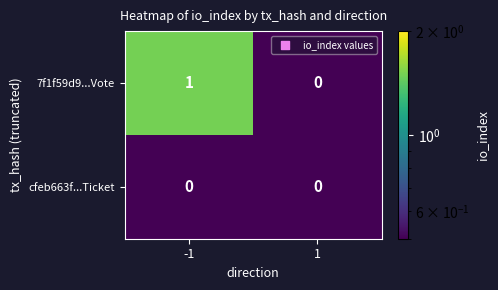

What is the difference between the highest and lowest values at -1?

1